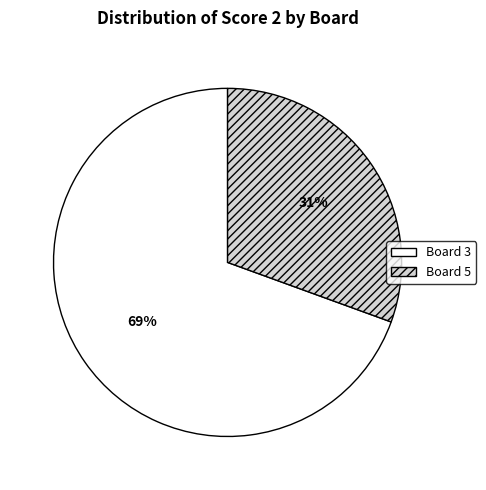

Is there any slice that represents more than half of the pie?

Yes